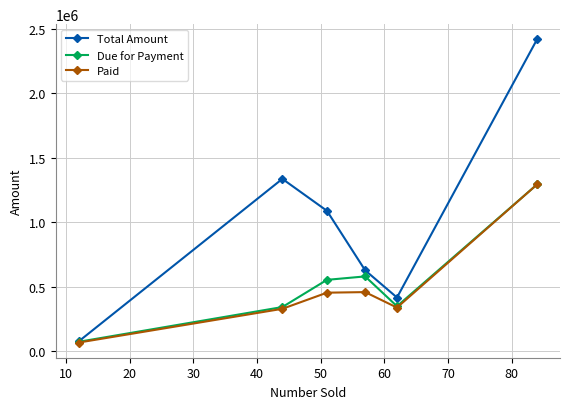

Which series has the largest total across all categories?

Total Amount